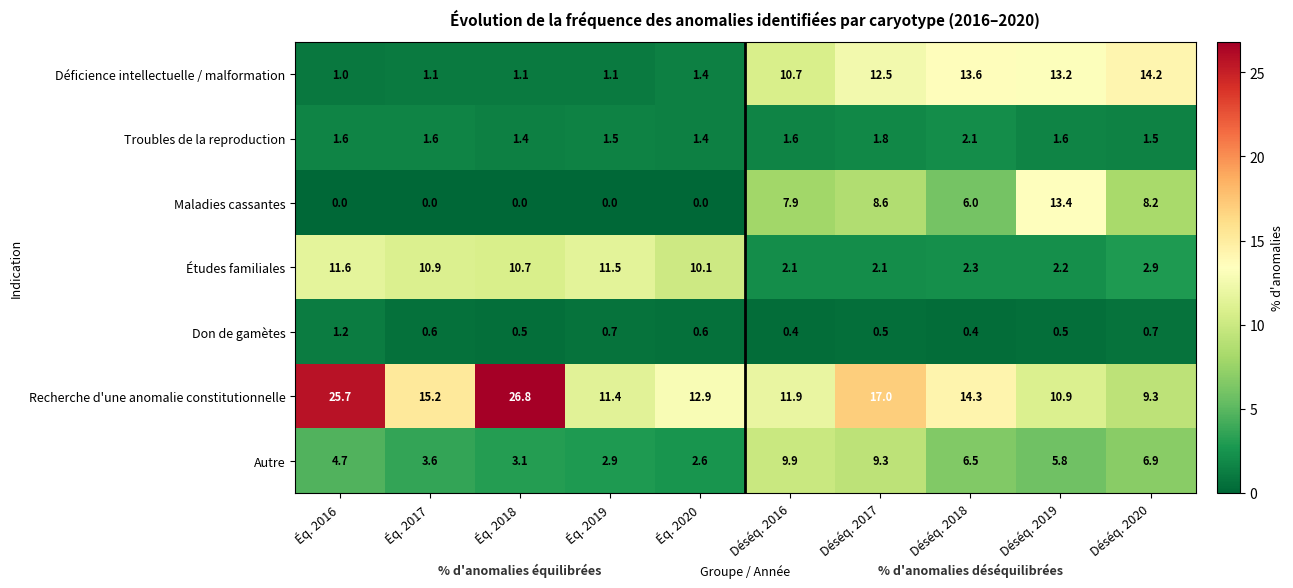

List the series in order of their peak value, lowest first.

Don de gamètes, Troubles de la reproduction, Autre, Études familiales, Maladies cassantes, Déficience intellectuelle / malformation, Recherche d'une anomalie constitutionnelle